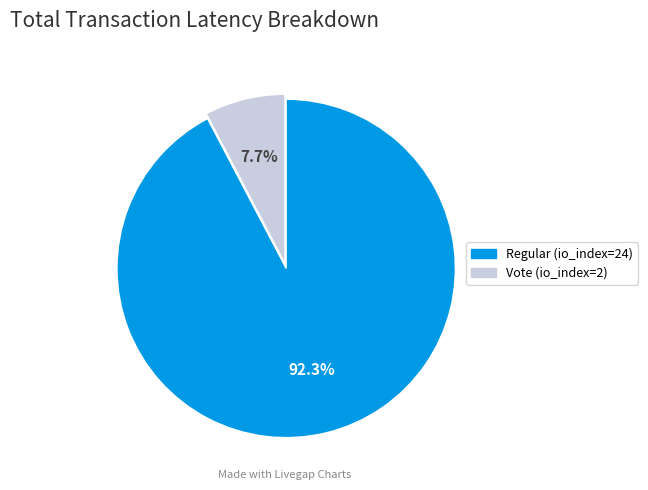

What percentage is the Vote (io_index=2) slice, to the nearest percent?

8%